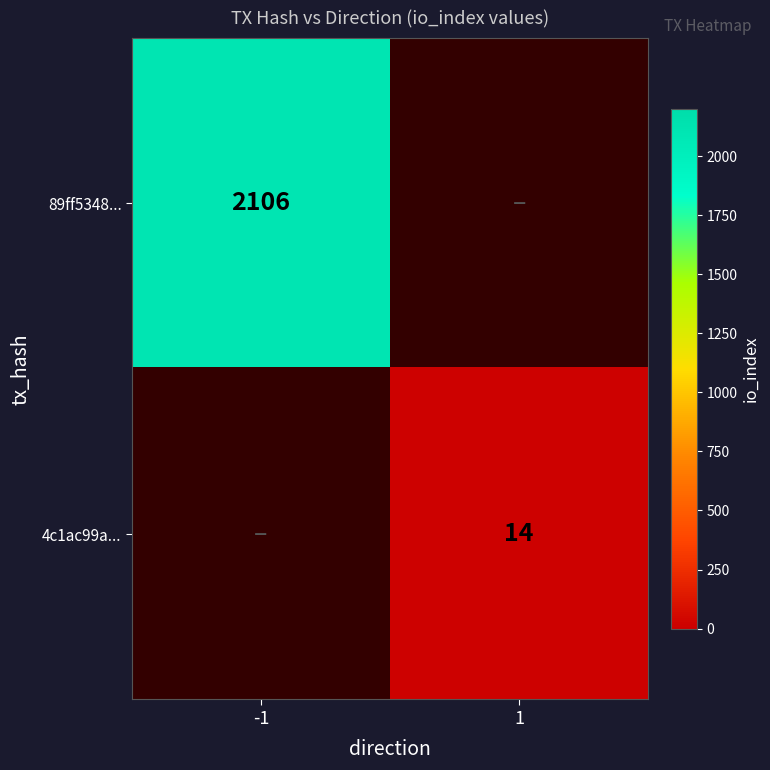

Is it true that 4c1ac99a... equals 9 at 1?

False